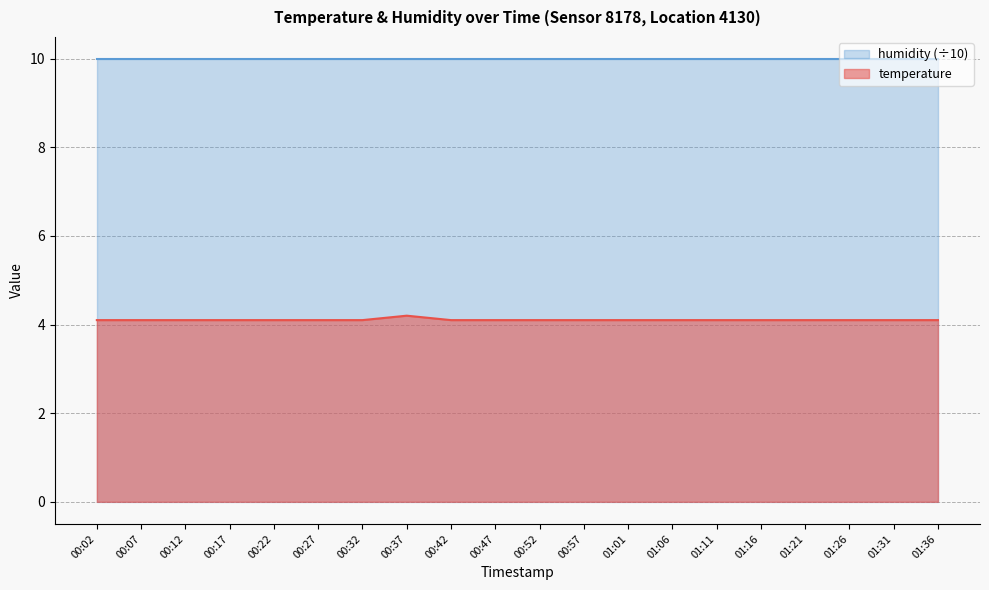

Approximately how many times larger is the value at 00:02 compared to 00:27?

1.0